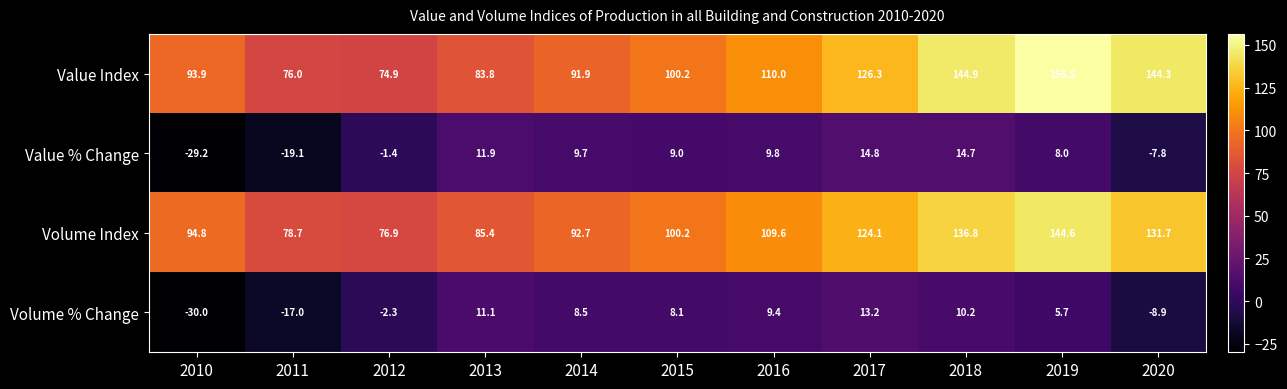

What is the maximum value shown in the chart?

156.5